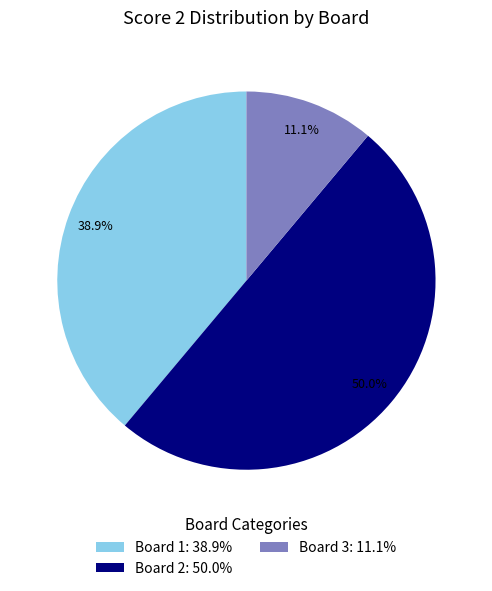

What is the total percentage of Board 2 and Board 3?

61.1%